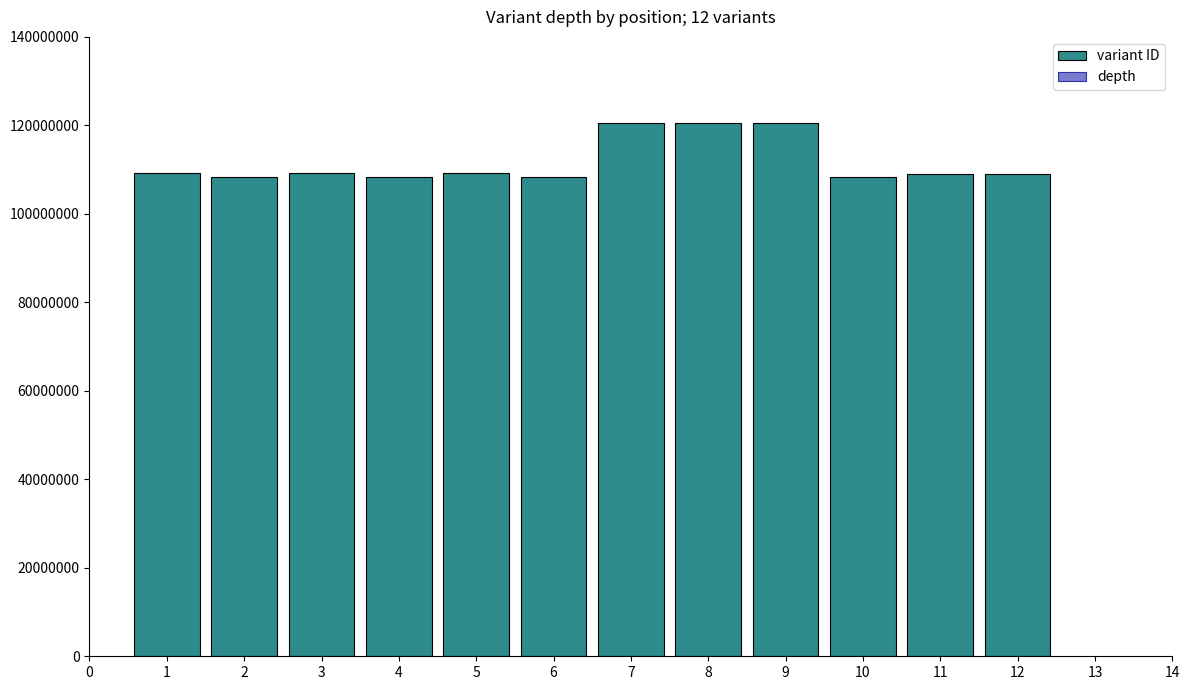

At how many categories does at least one series exceed 33246492?

12